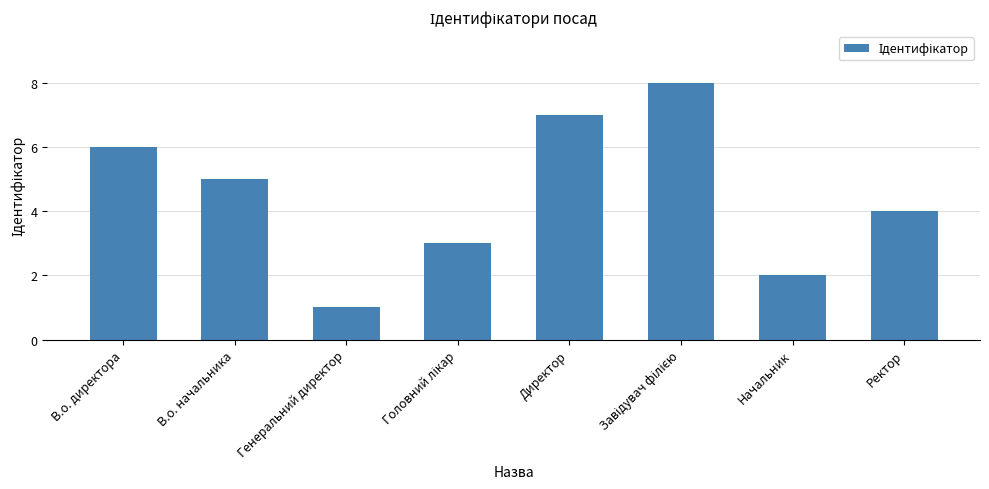

Between Директор and Ректор, which is larger?

Директор